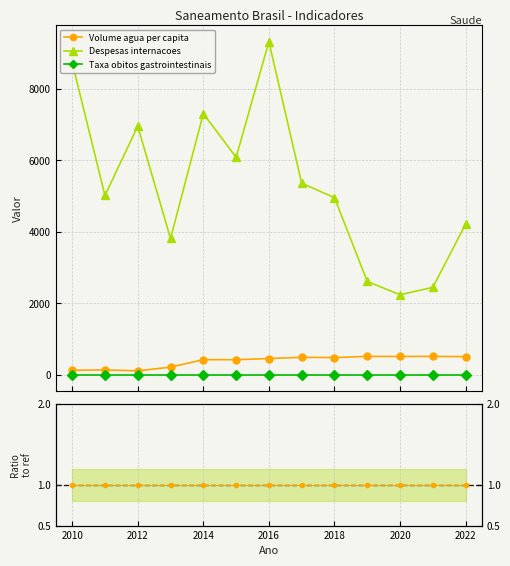

True or false: Taxa obitos gastrointestinais and Ratio vol/desp intersect in this chart.

False